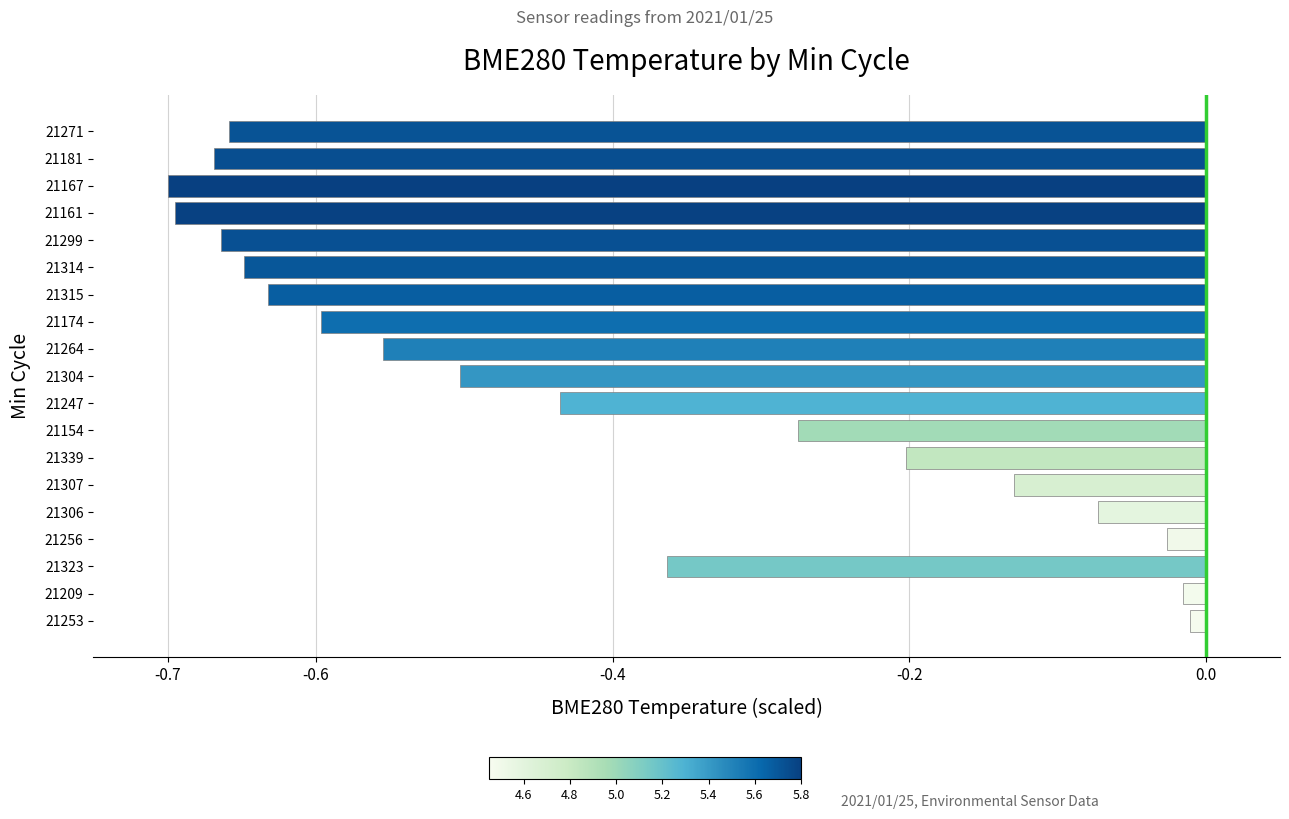

Does the chart contain any negative values?

Yes